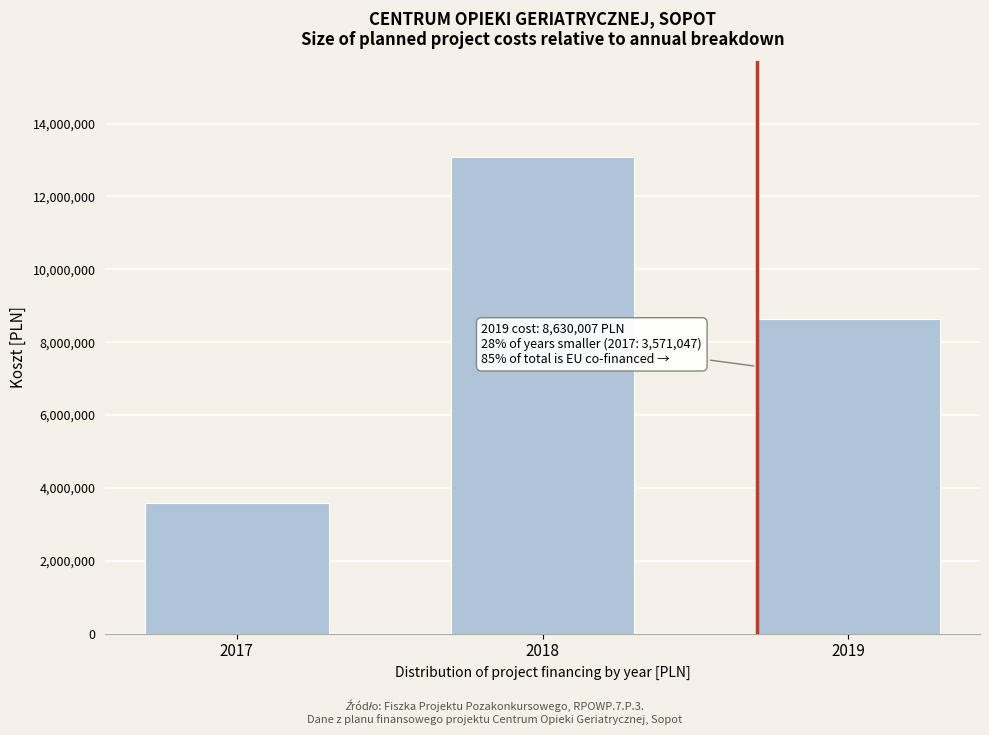

Reading left to right, what are all the values shown in this chart?

2017=3571046.9	2018=13089061.6	2019=8630006.8